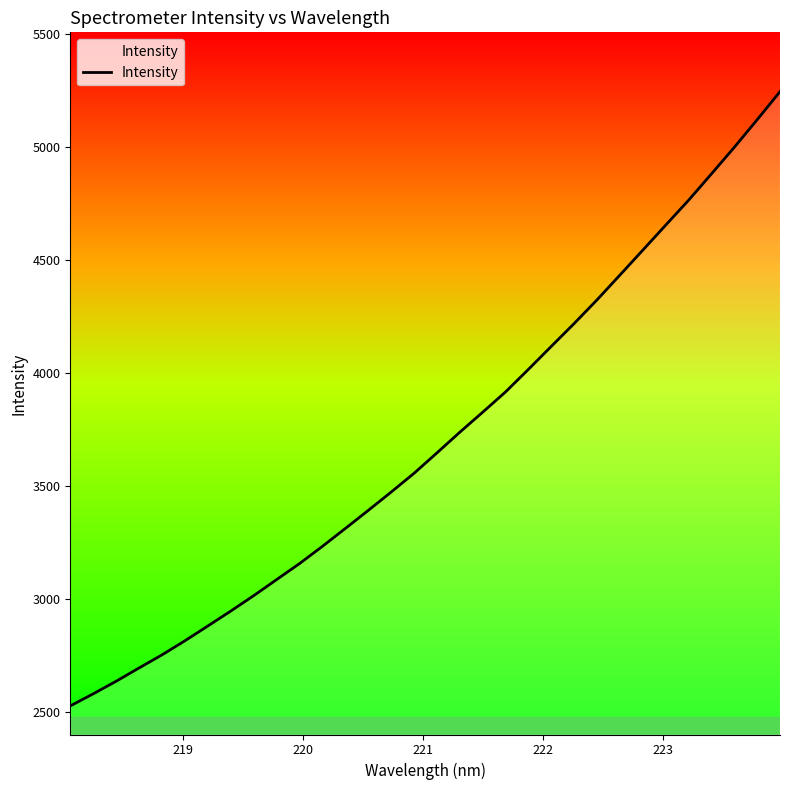

What is the difference between the maximum and minimum values?

2716.6